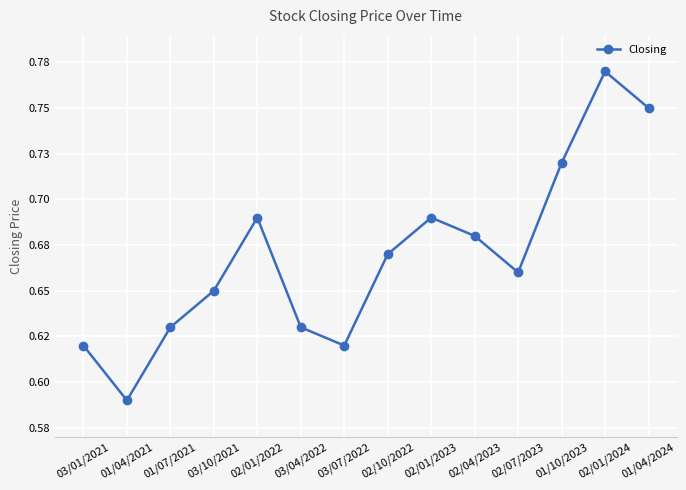

Where is the data nearest to the value 0?

01/04/2021